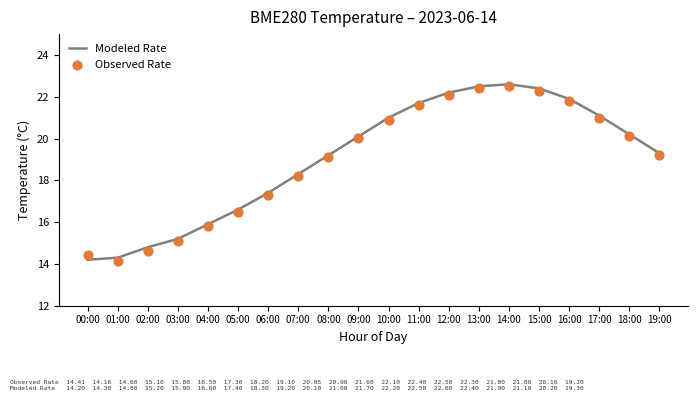

Which series reaches the maximum Y coordinate?

Modeled Rate